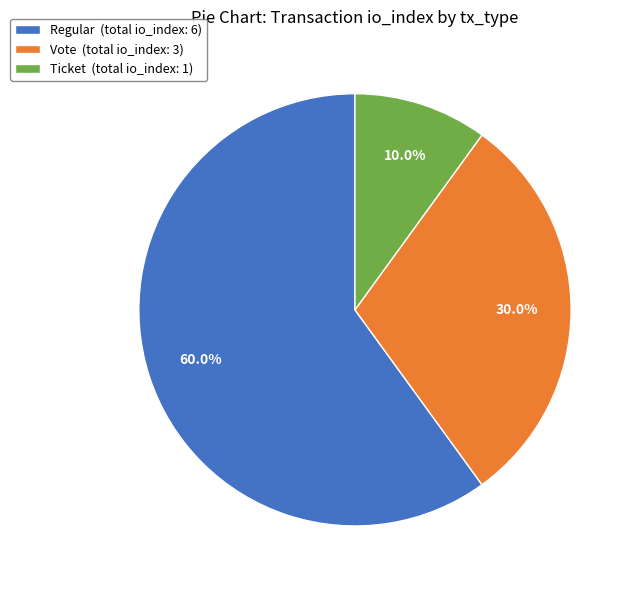

Which category has the biggest portion of the pie?

Regular (total io_index: 6)